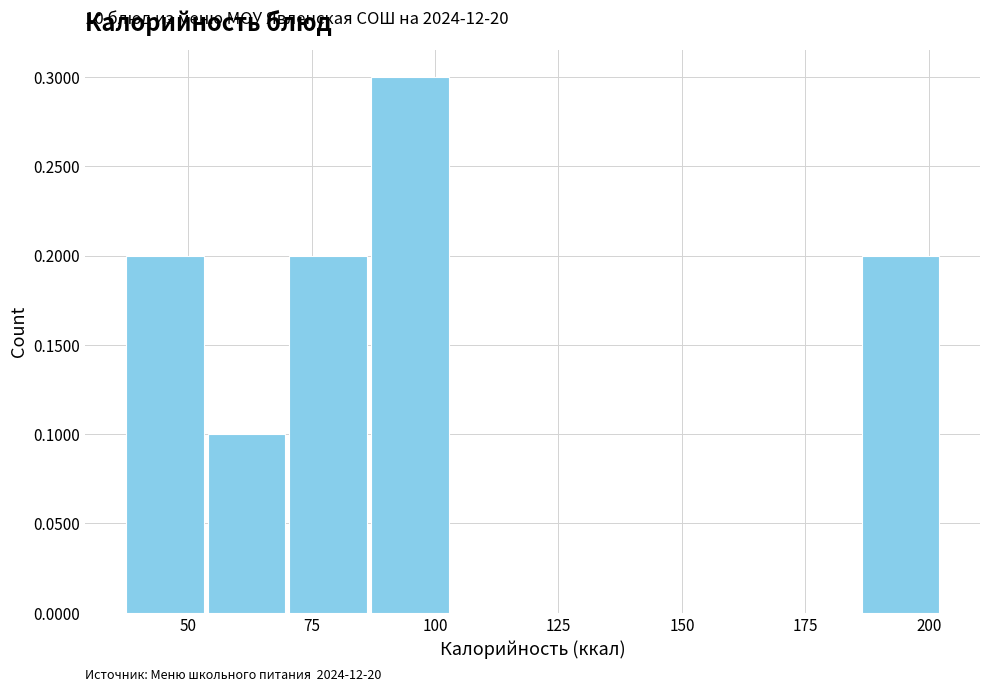

Read against the x-axis, roughly where is the centre of the tallest bar?

95